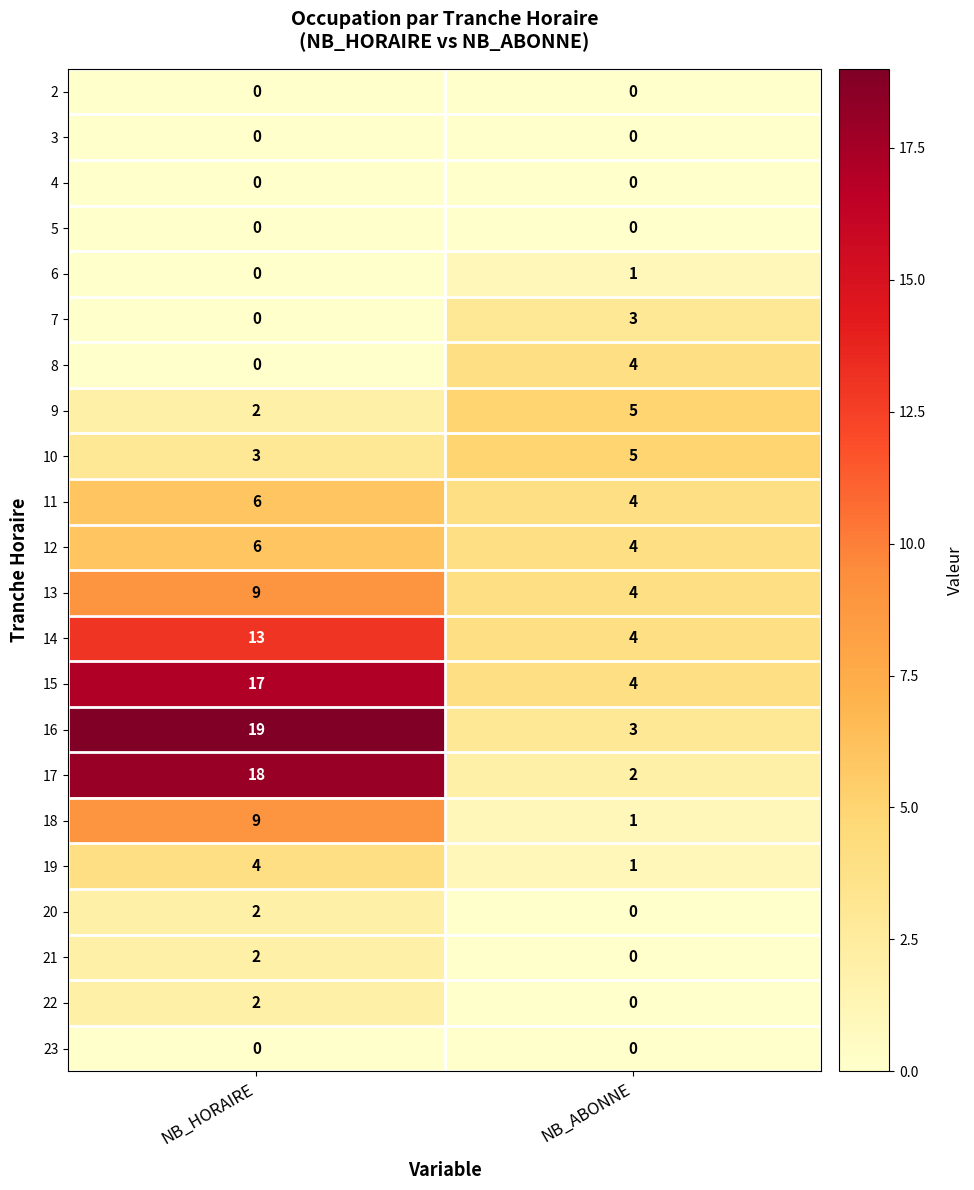

At which label does 15 reach its peak?

NB_HORAIRE